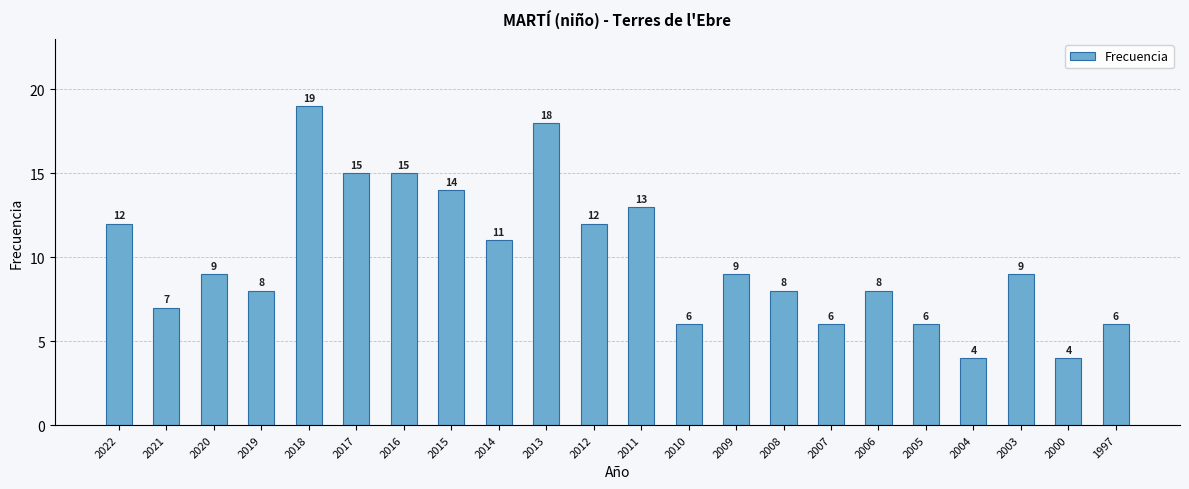

The value at 2020 is 15. True or false?

False